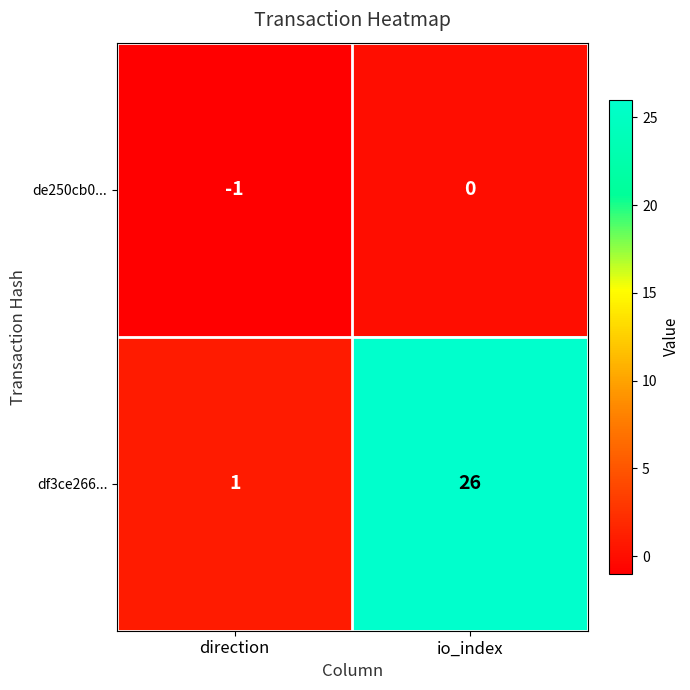

At which category is the sum across all series the highest?

io_index